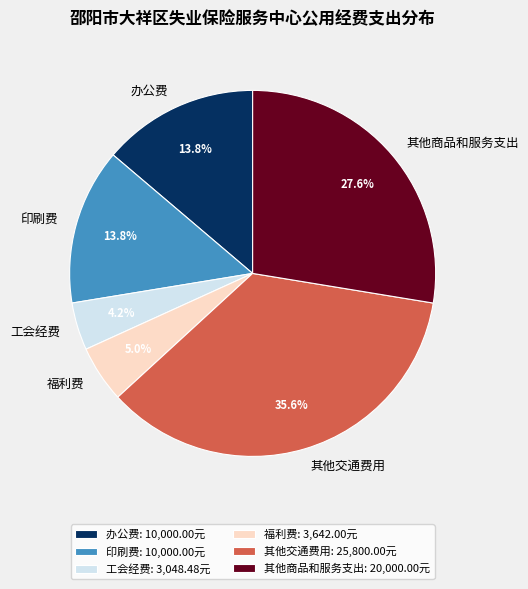

How much of the chart is everything except 福利费?

95.0%